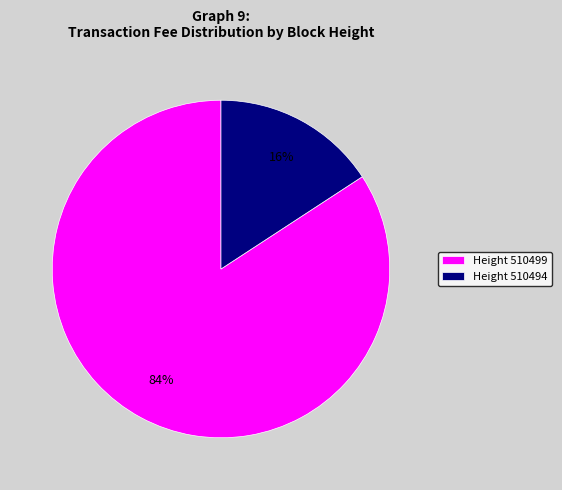

To the nearest percent, what is the average slice percentage?

50%